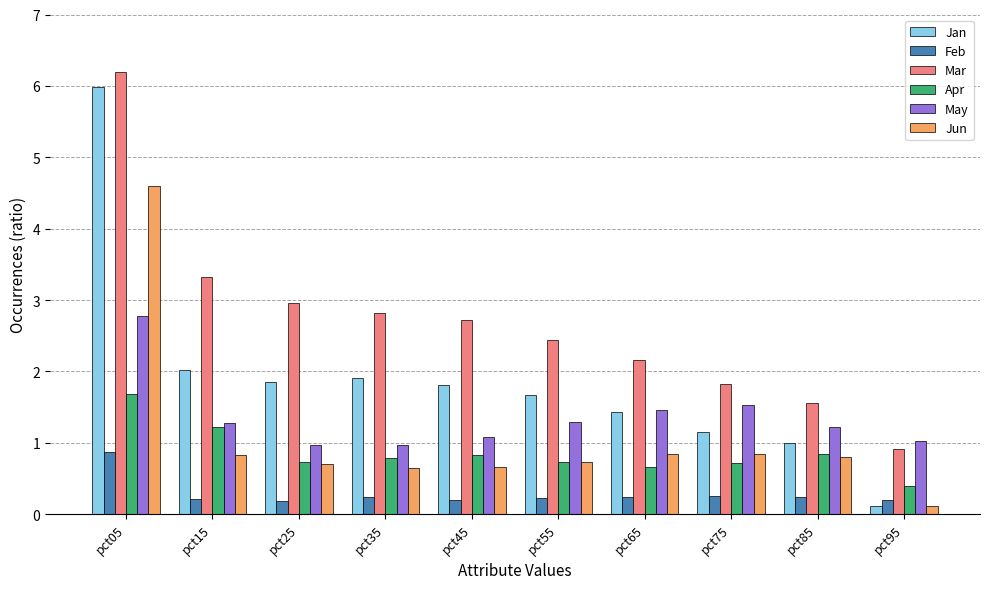

What is the difference between the highest and lowest values at pct85?

1.3